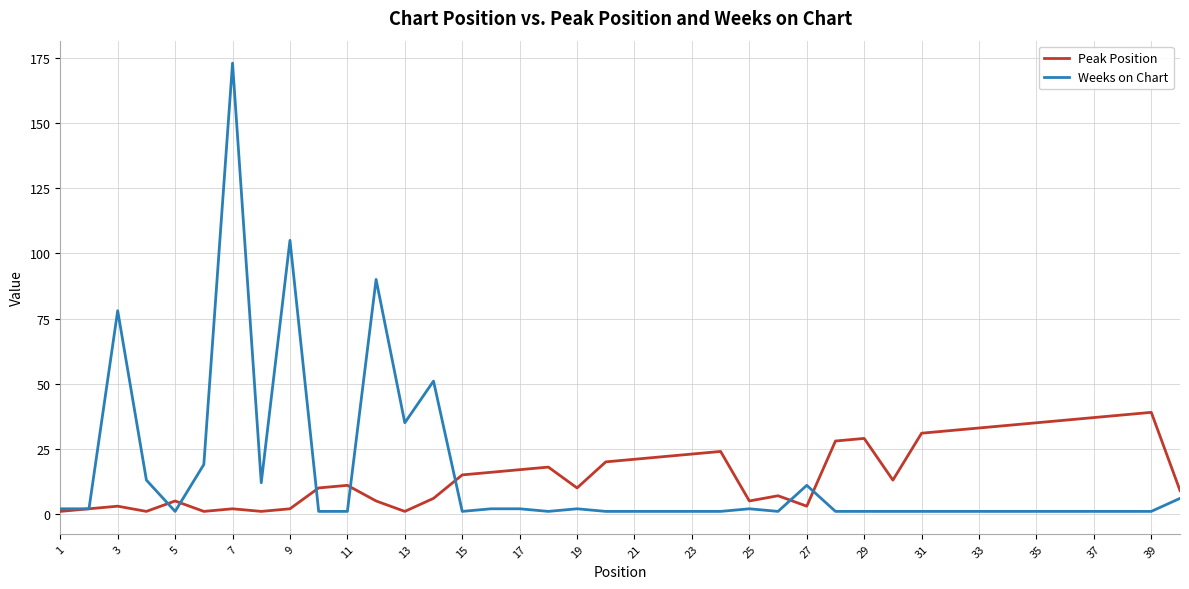

List the series in order of their peak value, highest first.

Weeks on Chart, Peak Position